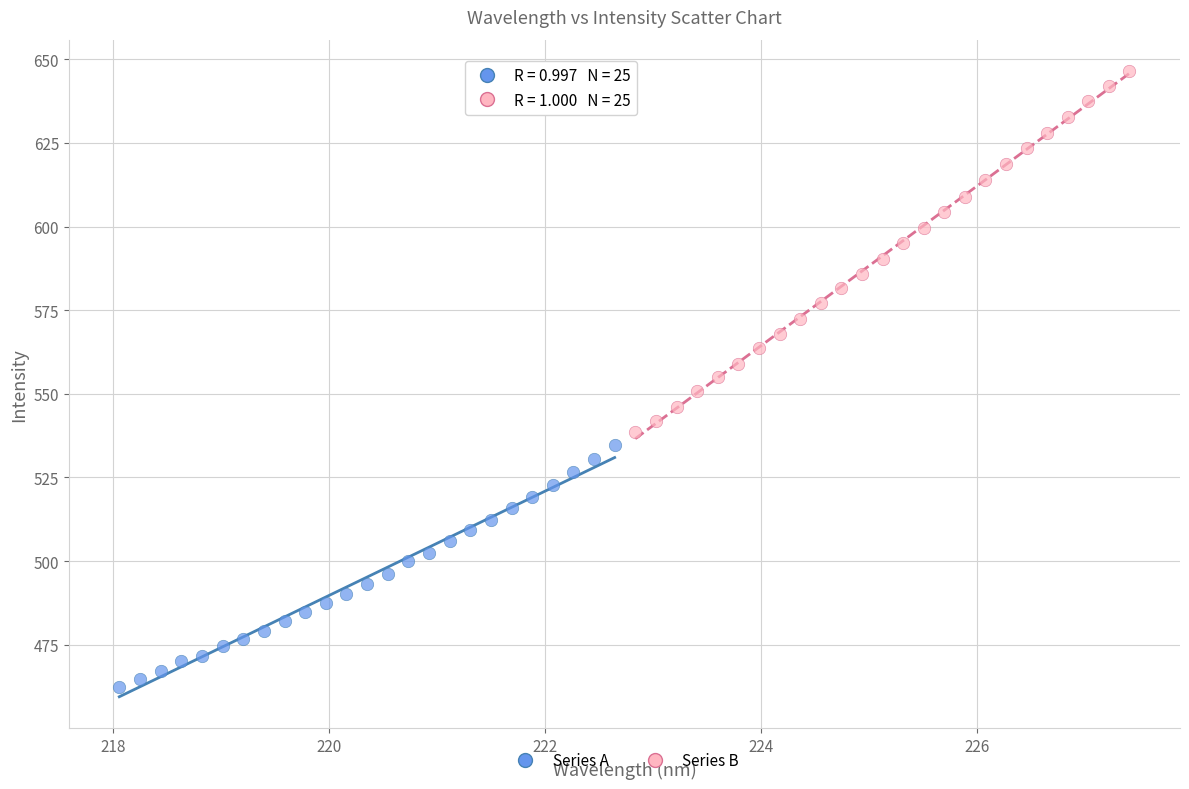

What are all the series names shown in the legend?

Series A, Series B